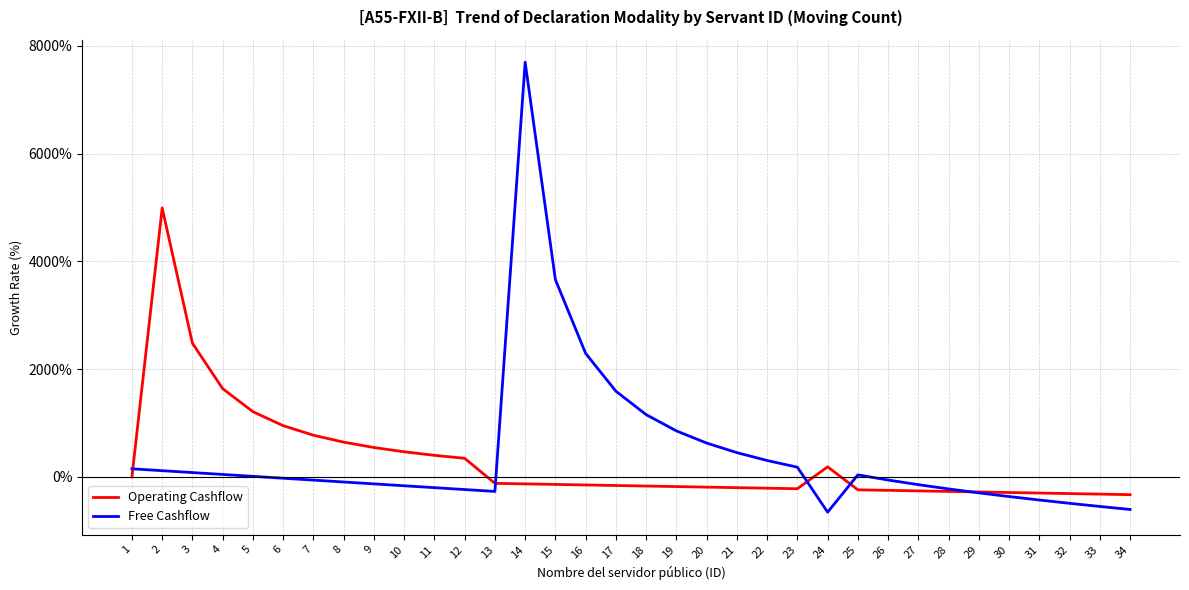

True or false: Operating Cashflow has more than 0 interior local peaks.

True